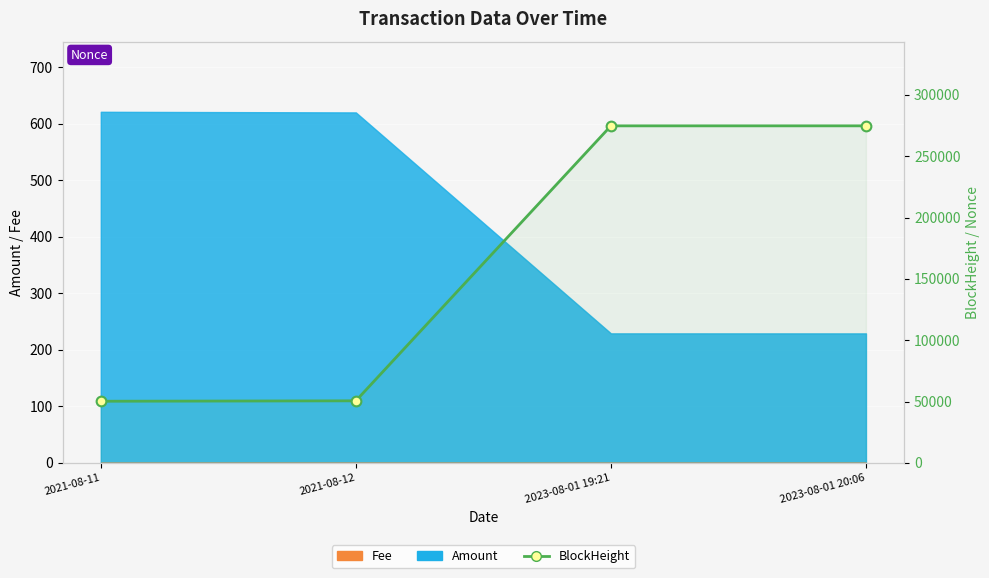

Which category has the lowest value across all series?

2021-08-11